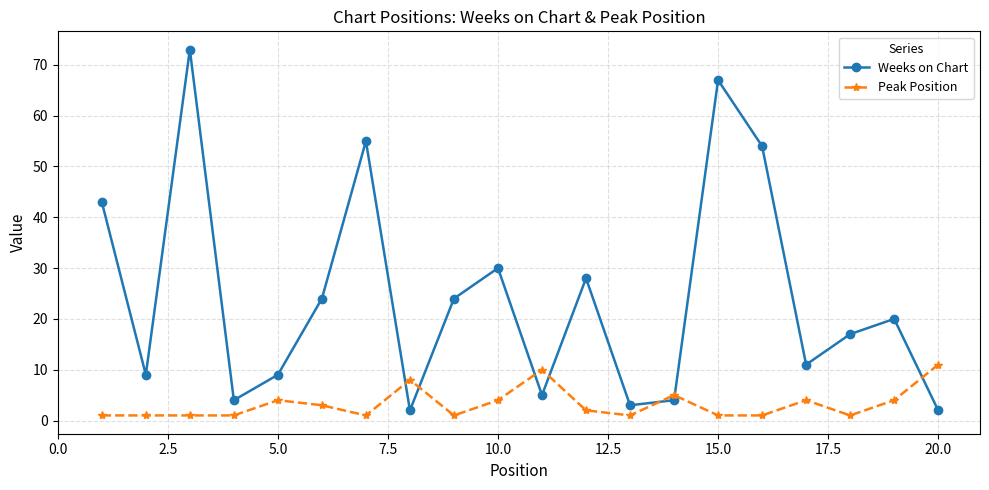

After their last crossing, which series has the higher values: Peak Position or Weeks on Chart?

Peak Position